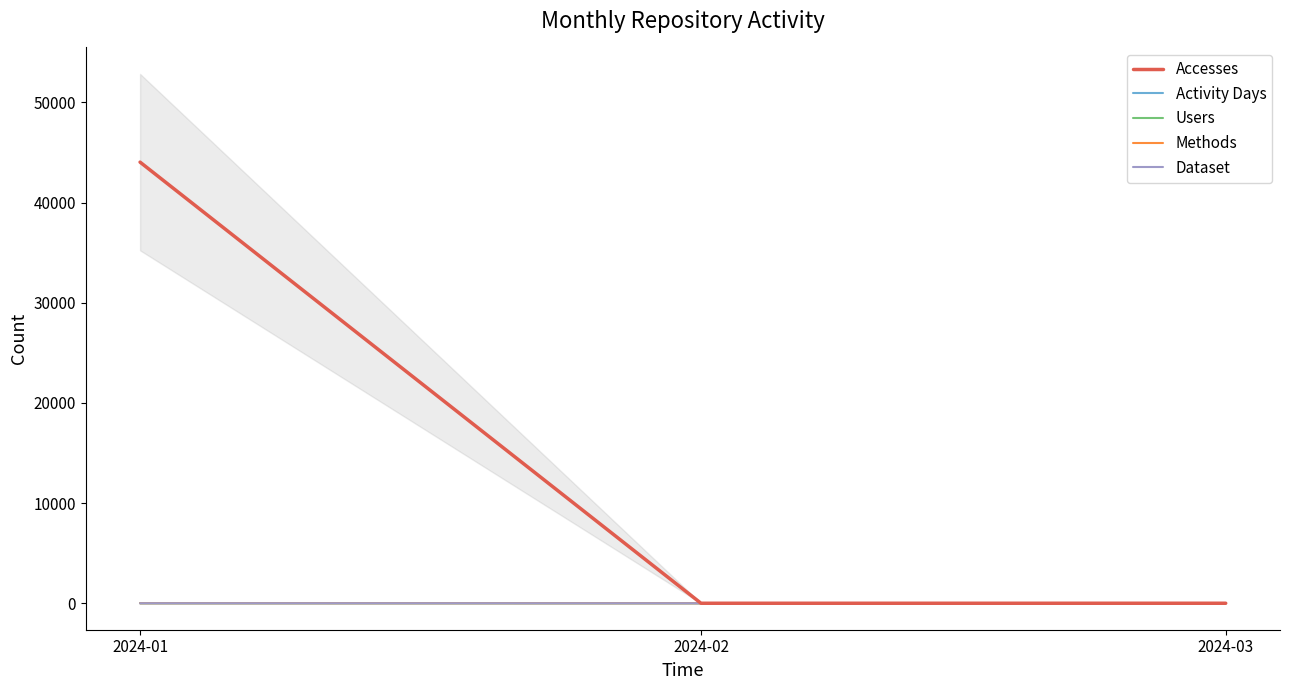

At which category does the chart reach its minimum across all series?

2024-02